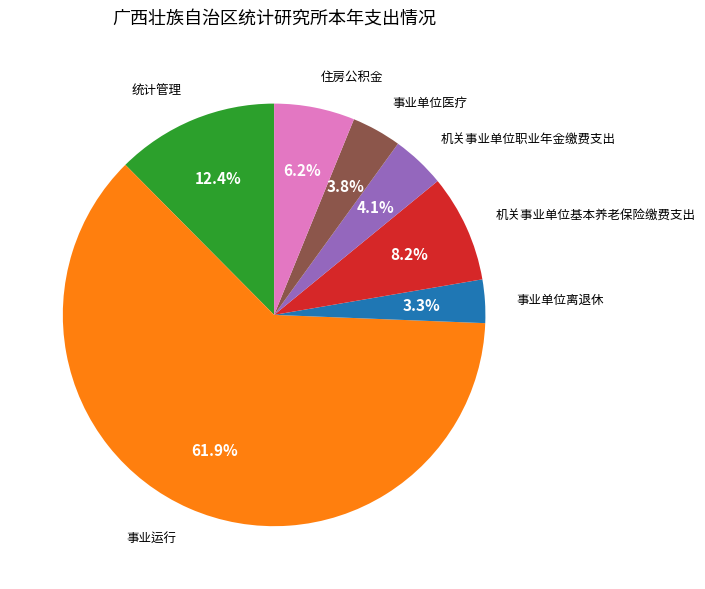

To the nearest percent, what percentage of the pie is 事业运行?

62%